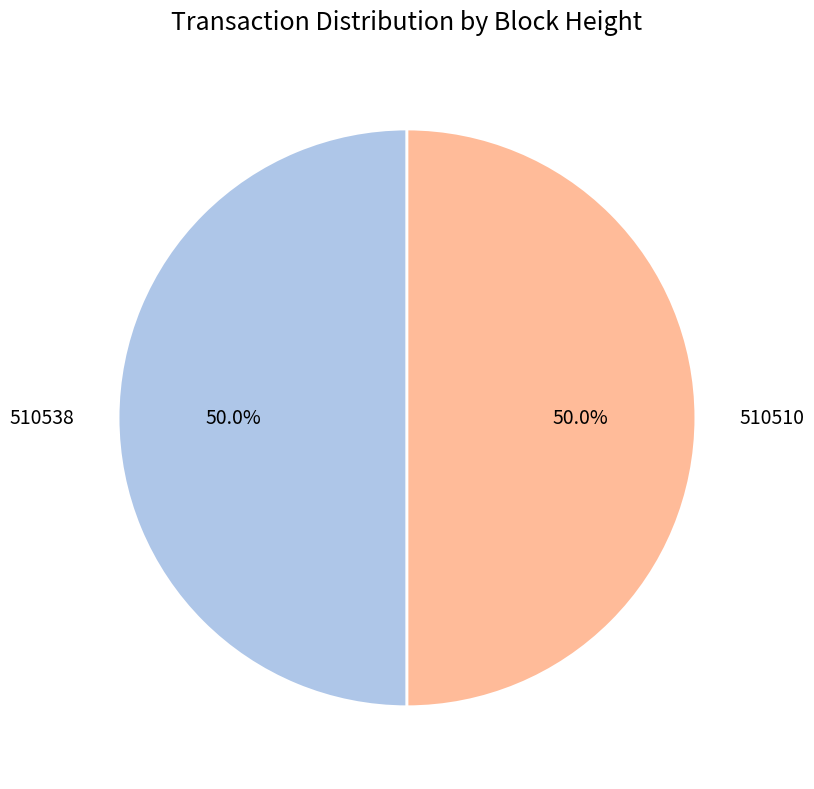

Do 510510 and 510538 together represent more than half of the pie?

Yes